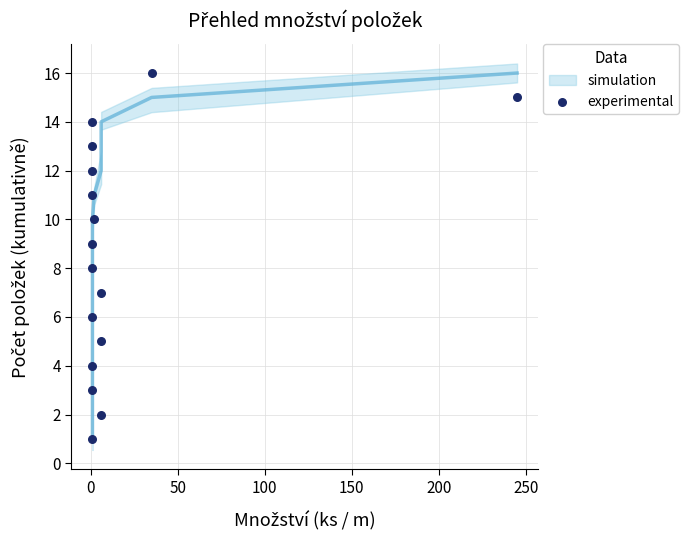

What is the range of X values (max minus min)?

244